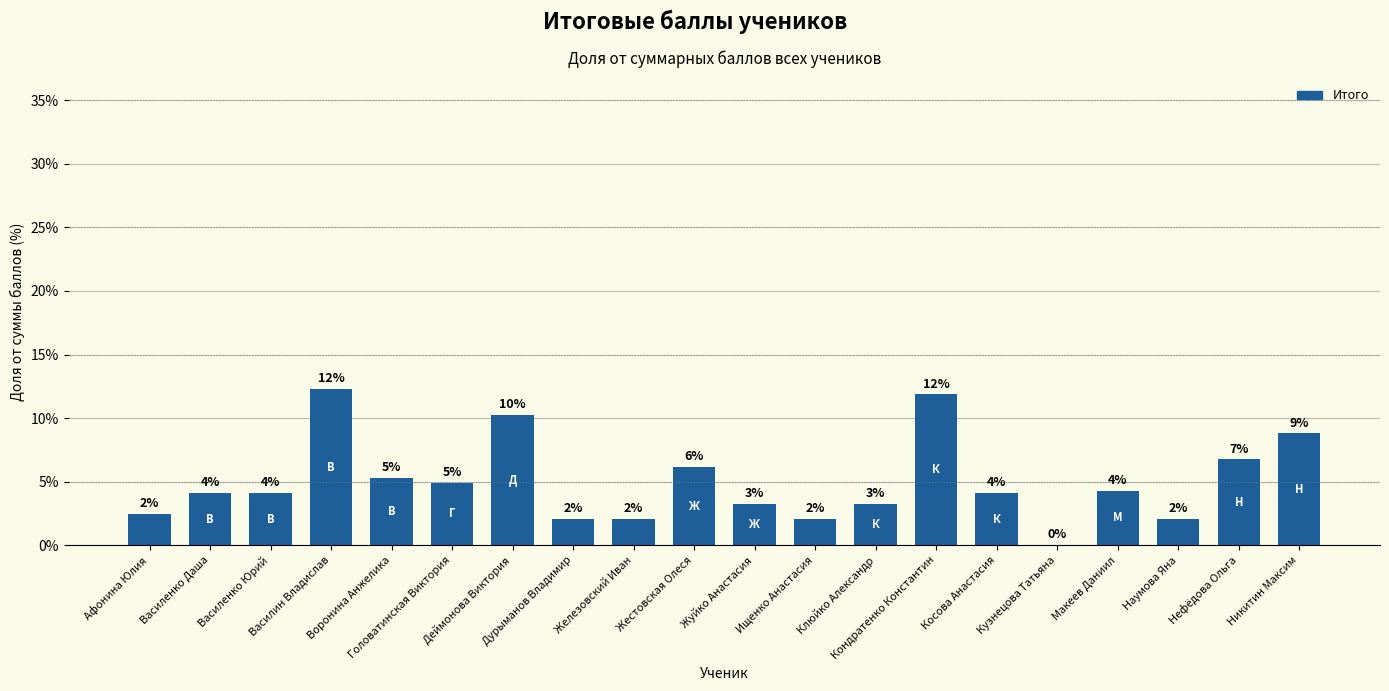

The chart shows a value of 0.4 at Наумова Яна. True or false?

False